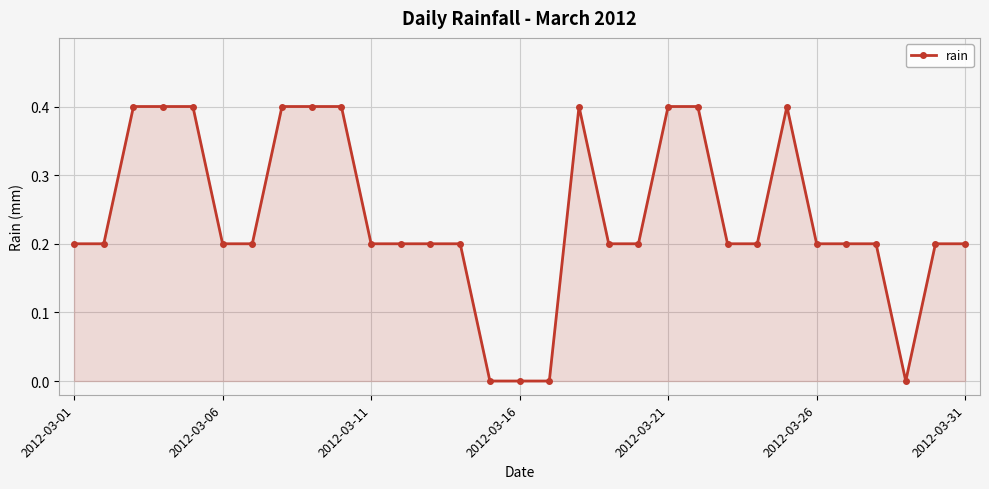

What is the value of the 12th point from the left?

0.2